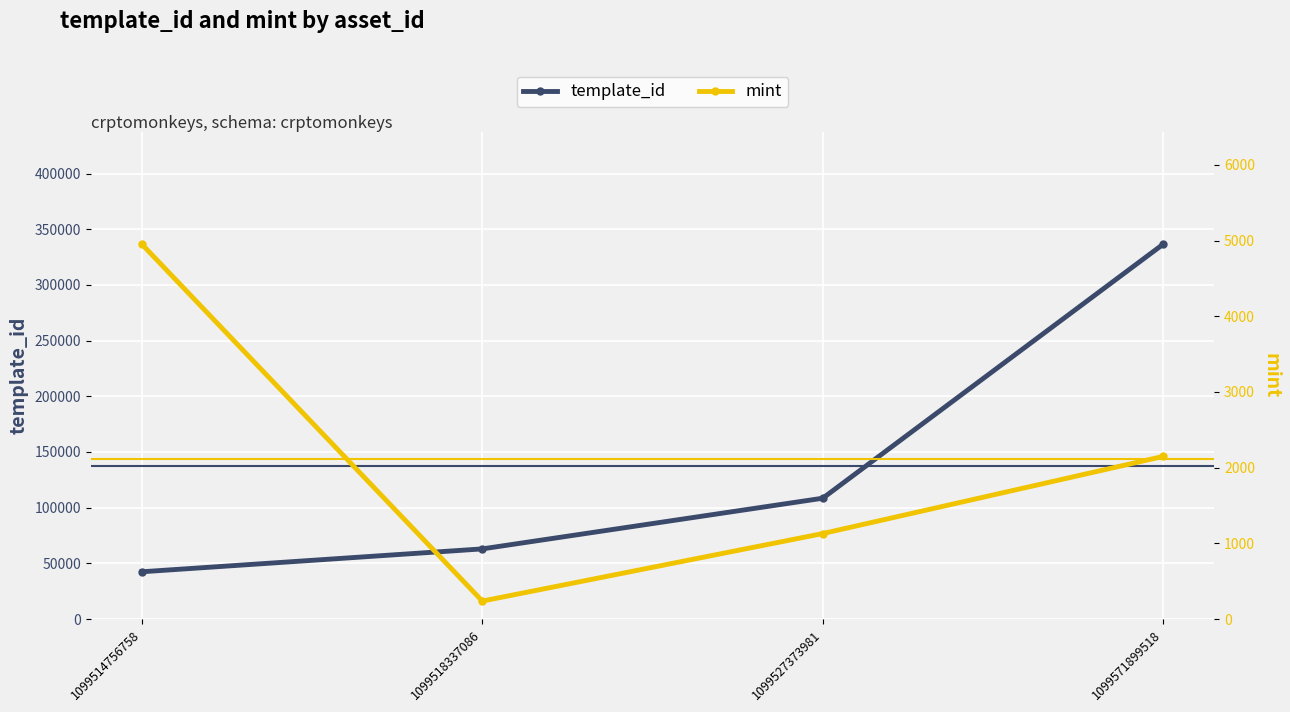

What is the difference between the maximum and minimum values in the template_id series?

294223